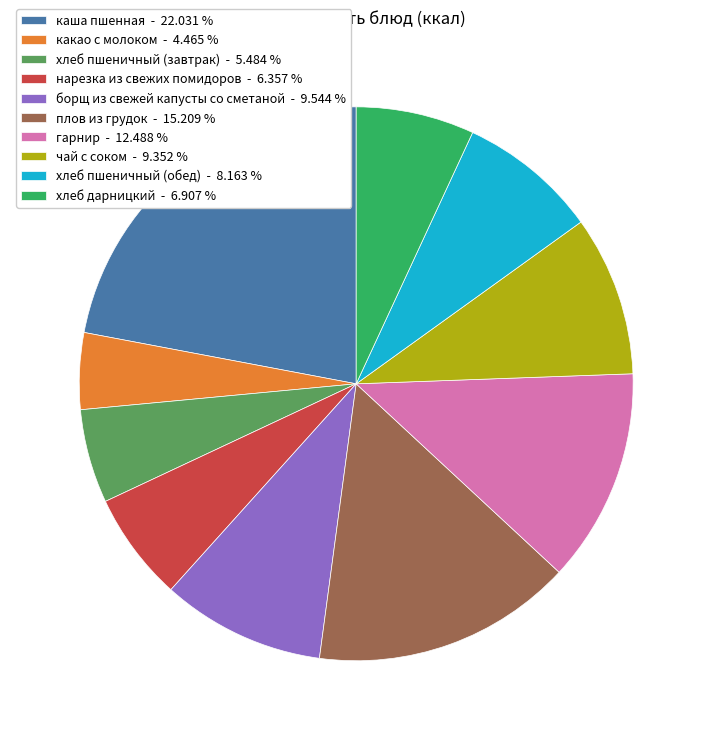

Does каша пшенная - 22.031 % account for over 50% of the chart?

No